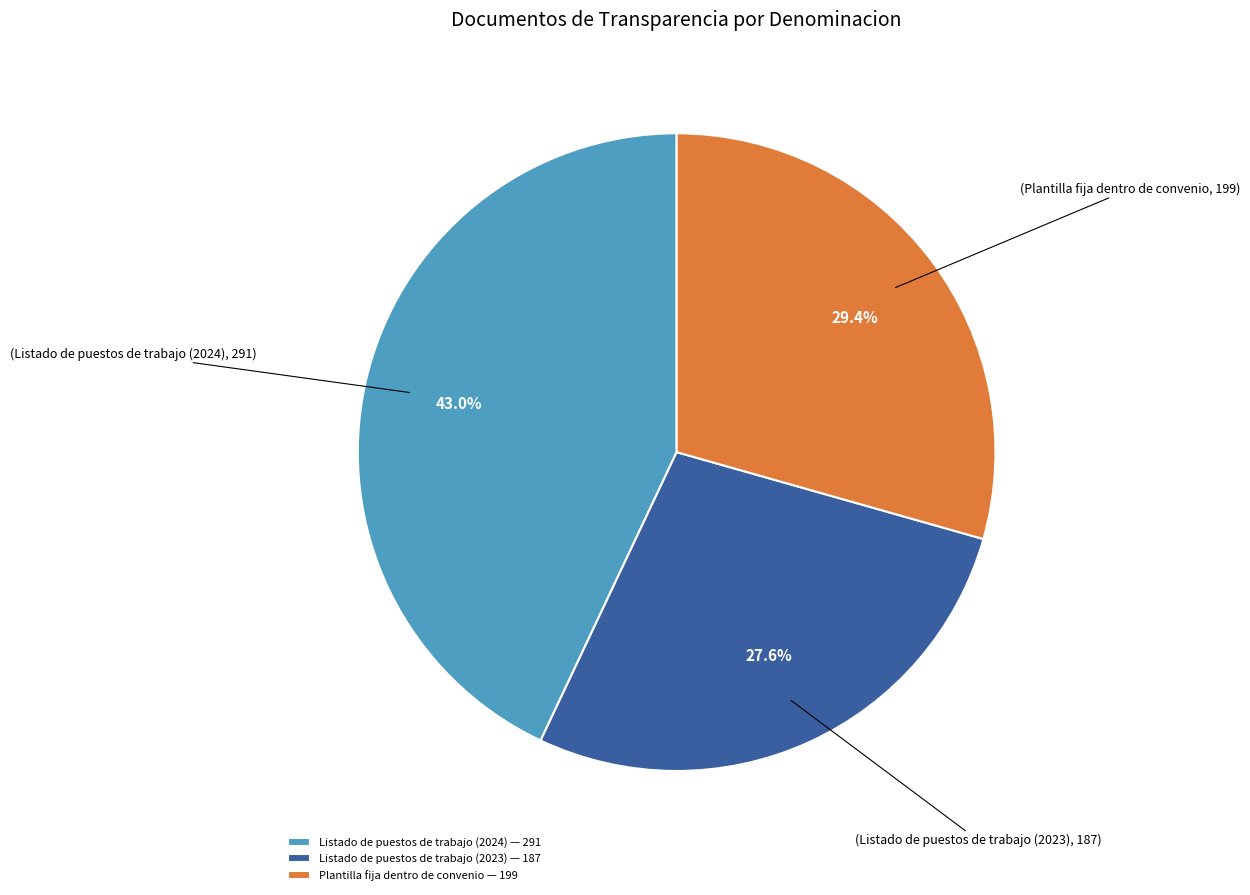

Which has a higher value, Listado de puestos de trabajo (2023) or Plantilla fija dentro de convenio?

Plantilla fija dentro de convenio